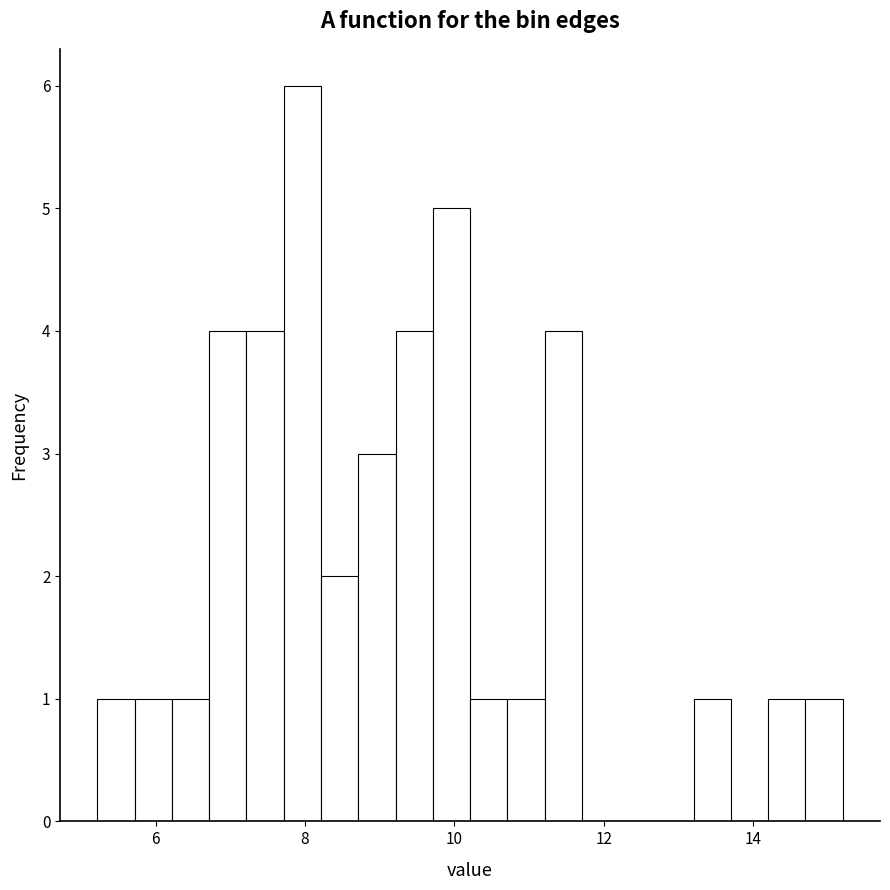

Read against the x-axis, roughly where is the centre of the tallest bar?

8.0